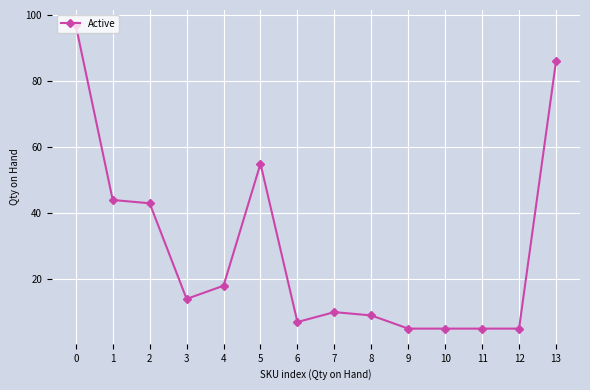

What is the value of the 3rd point from the left?

43